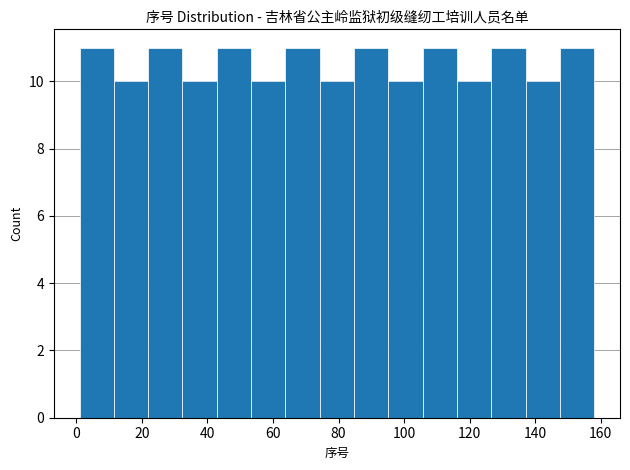

How tall is the bar that spans 116 to 126 on the x-axis? Neither the bar edges nor the heights are printed on the chart, so give them approximately, as read against the axes.

10